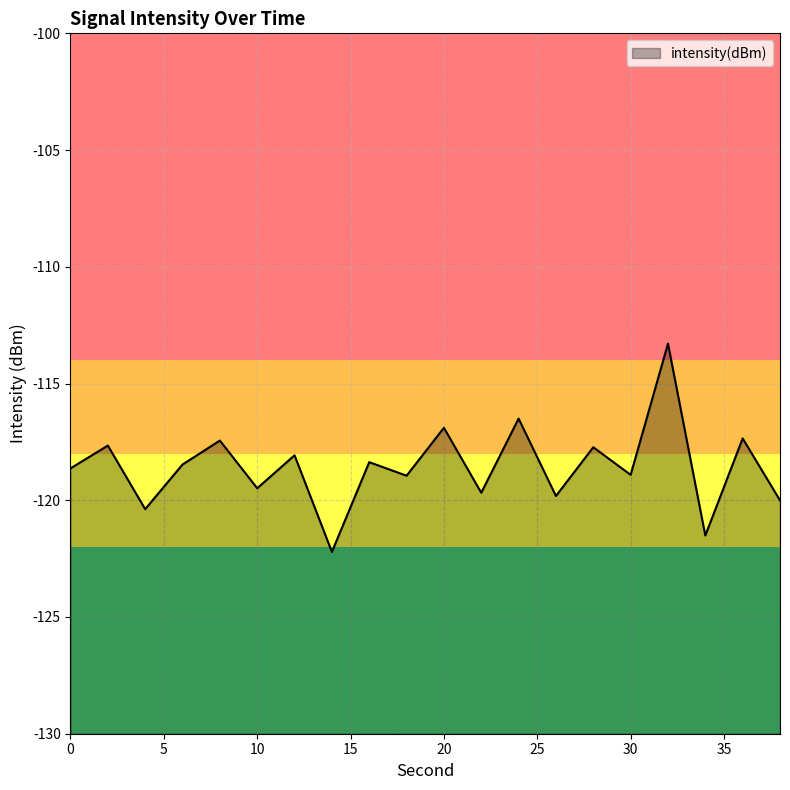

At which category does the chart reach its peak across all series?

32